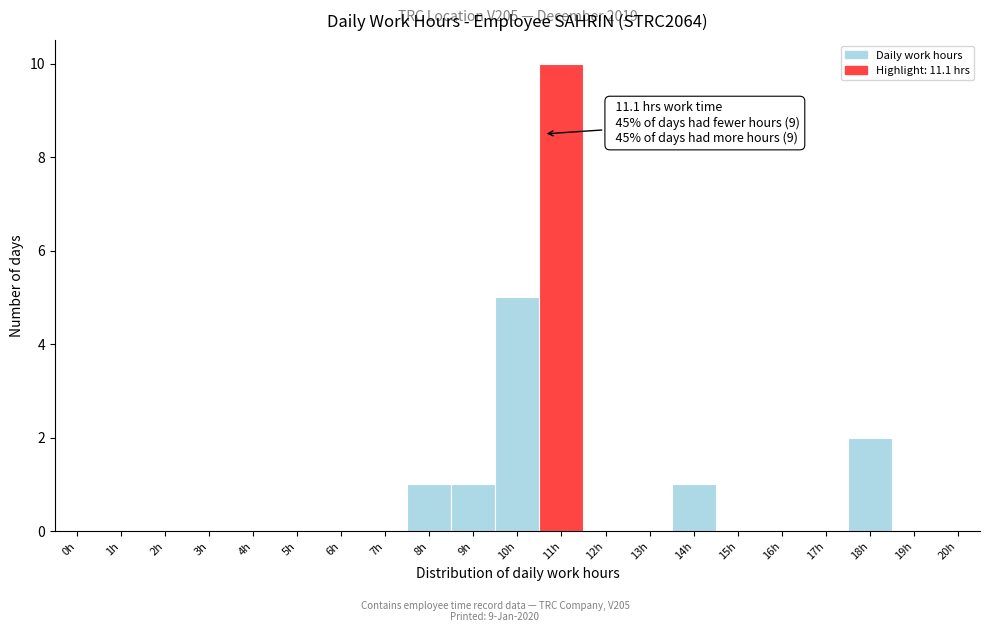

Reading left to right, list all the values displayed in this chart.

0h=0	1h=0	2h=0	3h=0	4h=0	5h=0	6h=0	7h=0	8h=1	9h=1	10h=5	11h=10	12h=0	13h=0	14h=1	15h=0	16h=0	17h=0	18h=2	19h=0	20h=0